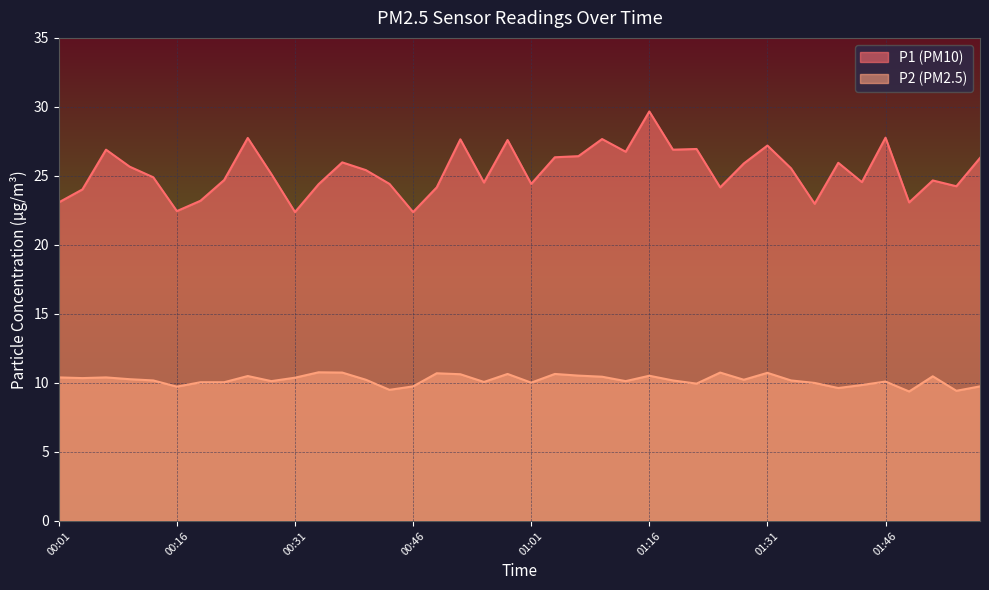

What is the difference between the second highest and second lowest values in the P2 series?

1.3